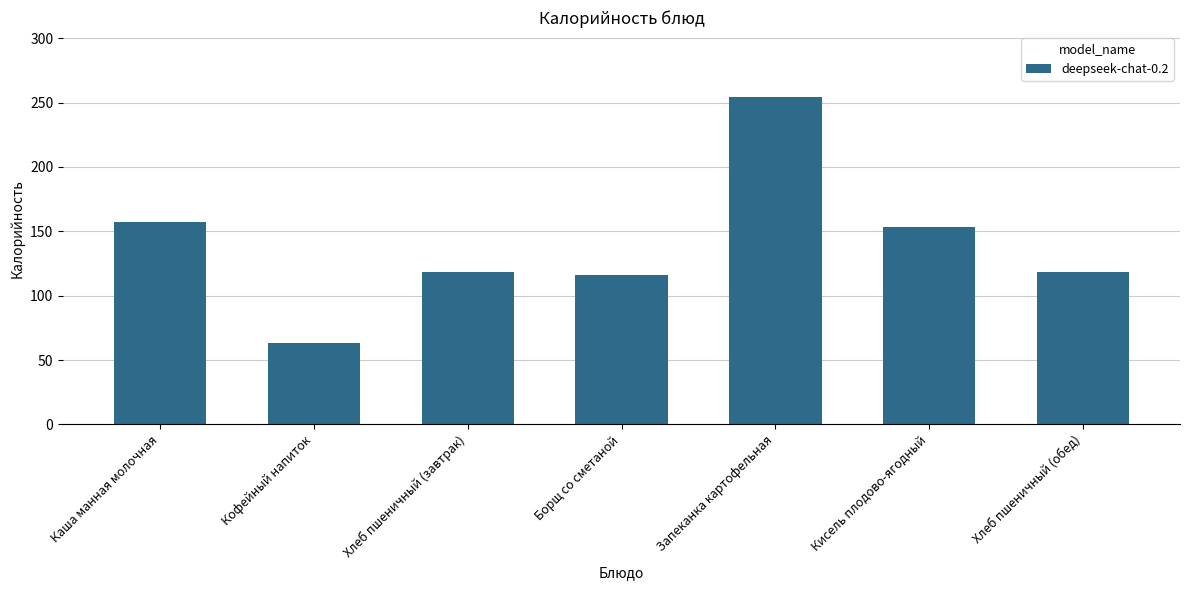

How many bars are there in total?

7